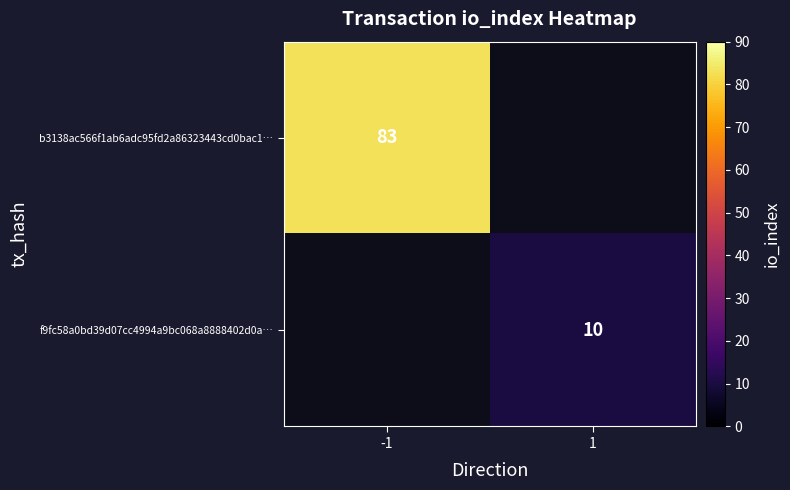

Is the value of f9fc58a0bd39d07cc4994a9bc068a8888402d0a… at 1 greater than the value of b3138ac566f1ab6adc95fd2a86323443cd0bac1… at -1?

No